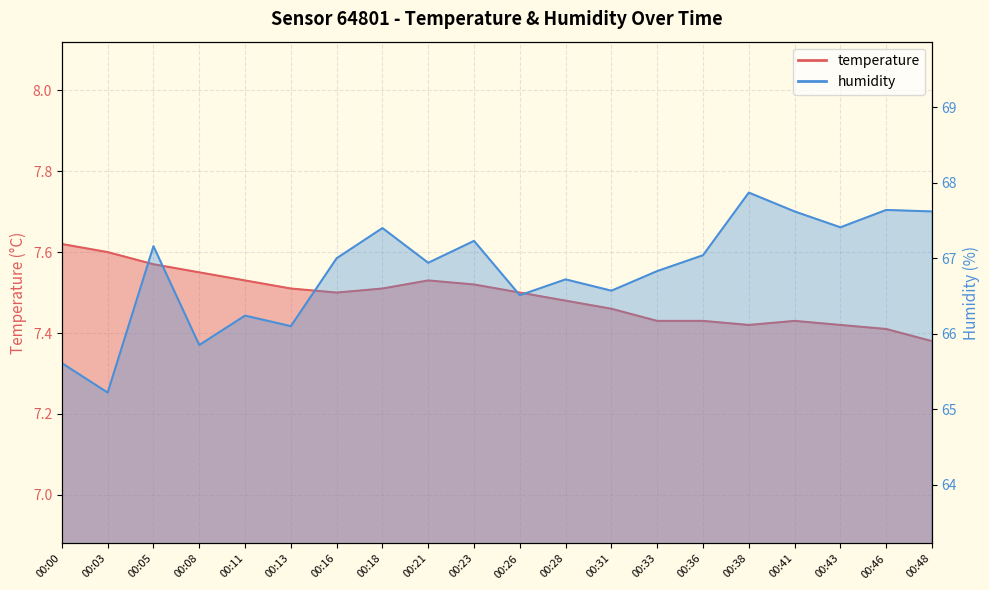

Does the chart have visible grid lines?

Yes